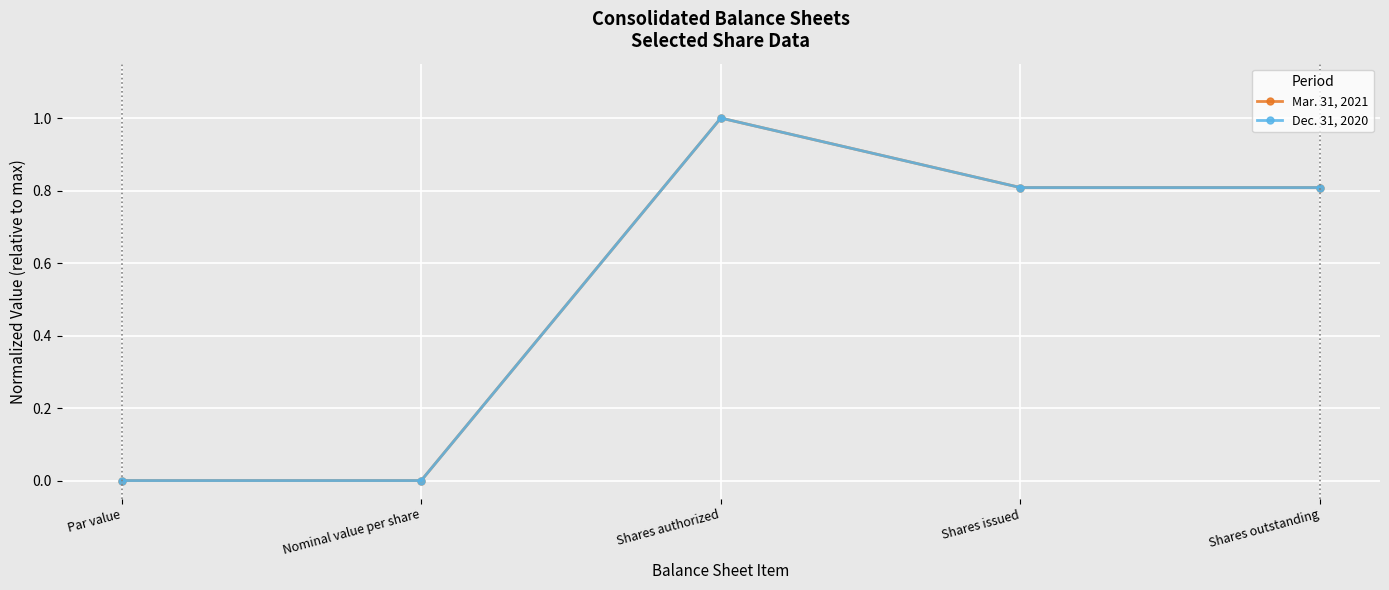

What position from the left is Shares authorized?

3